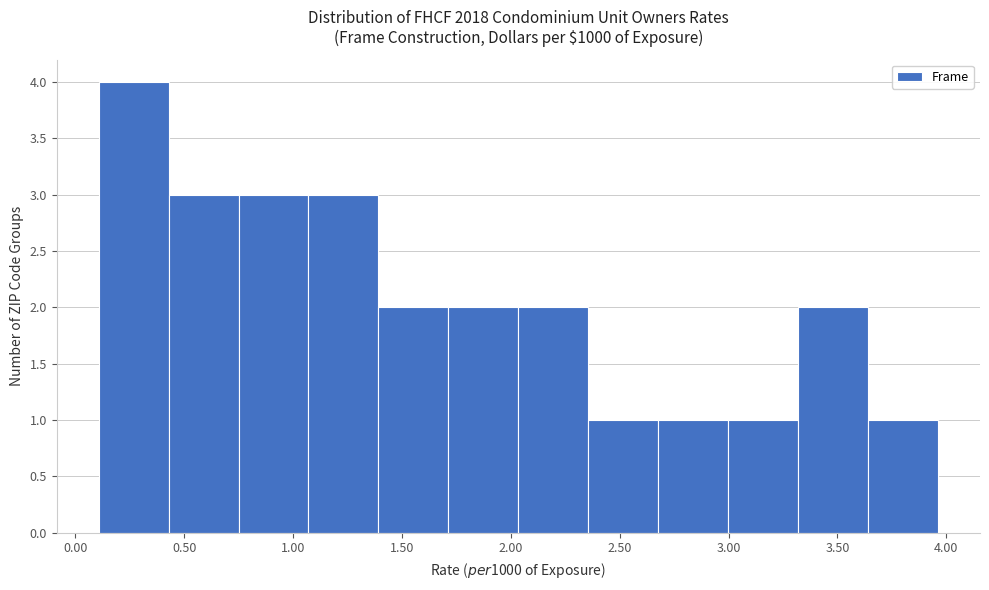

Reading left to right, transcribe this chart: for each bar, give the range it covers on the x-axis and its height. Neither the bar edges nor the heights are printed on the chart, so give them approximately, as read against the axes.

0.10 to 0.45: 4
0.45 to 0.75: 3
0.75 to 1.05: 3
1.05 to 1.40: 3
1.40 to 1.70: 2
1.70 to 2.05: 2
2.05 to 2.35: 2
2.35 to 2.70: 1
2.70 to 3.00: 1
3.00 to 3.30: 1
3.30 to 3.65: 2
3.65 to 3.95: 1